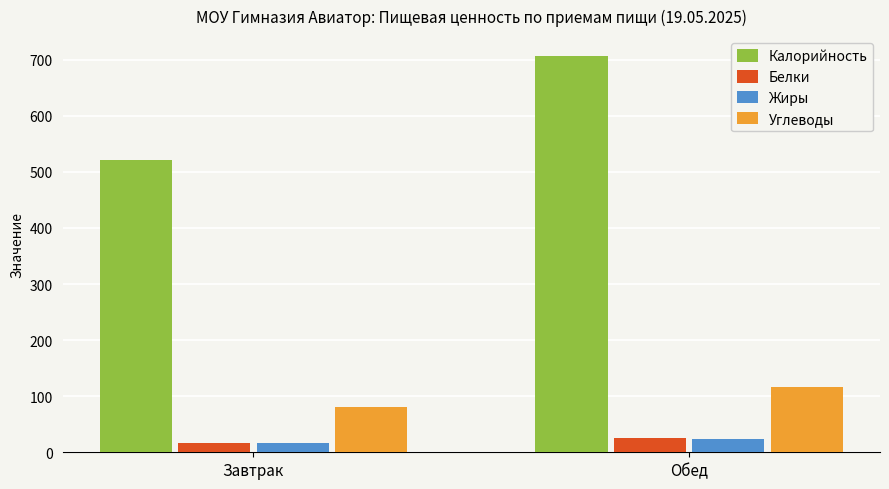

Reading right to left, transcribe all the data shown in this chart.

Калорийность: Обед=706.8	Завтрак=521.1
Белки: Обед=25.5	Завтрак=16.4
Жиры: Обед=24.3	Завтрак=16.1
Углеводы: Обед=115.9	Завтрак=80.0